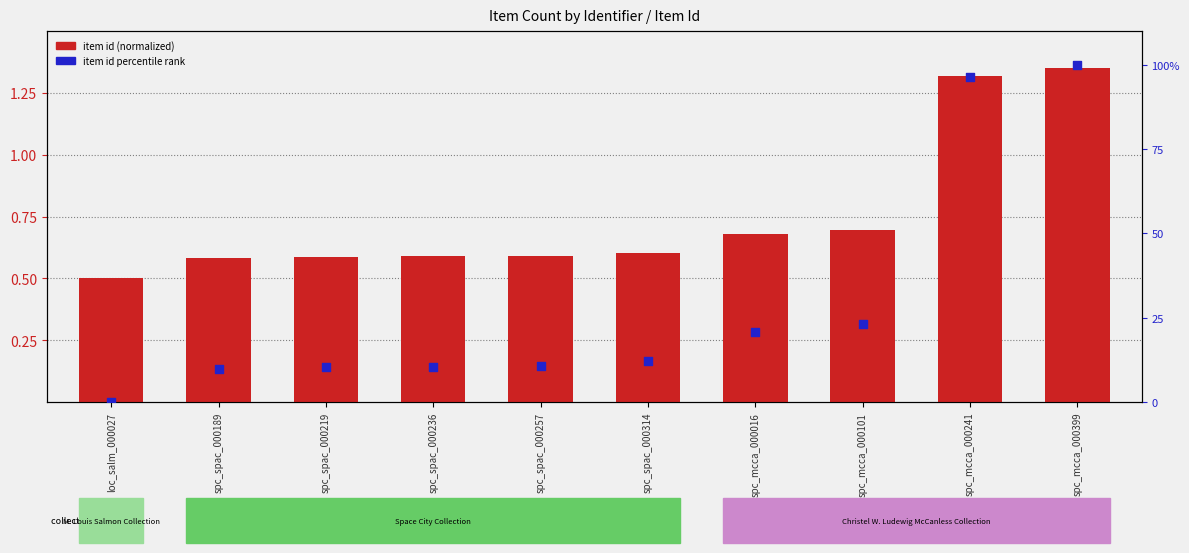

Which series reaches the maximum Y coordinate?

item id percentile rank